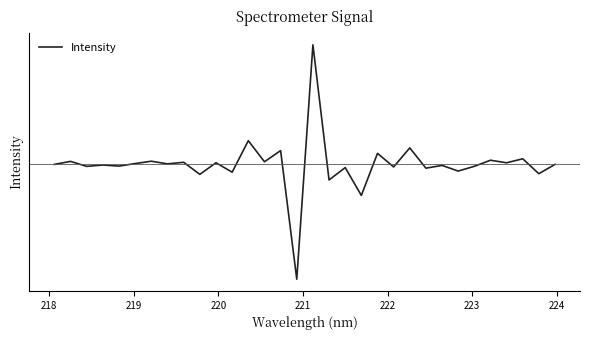

How many interior local valleys (lower than both neighbors) does the data have?

14